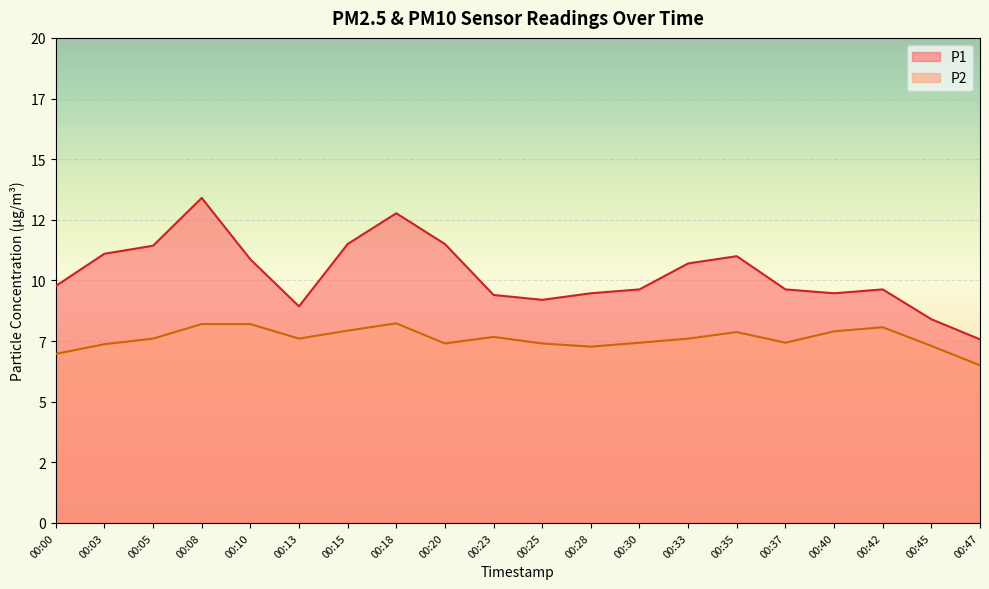

How many data points in P2 are less than 7?

2